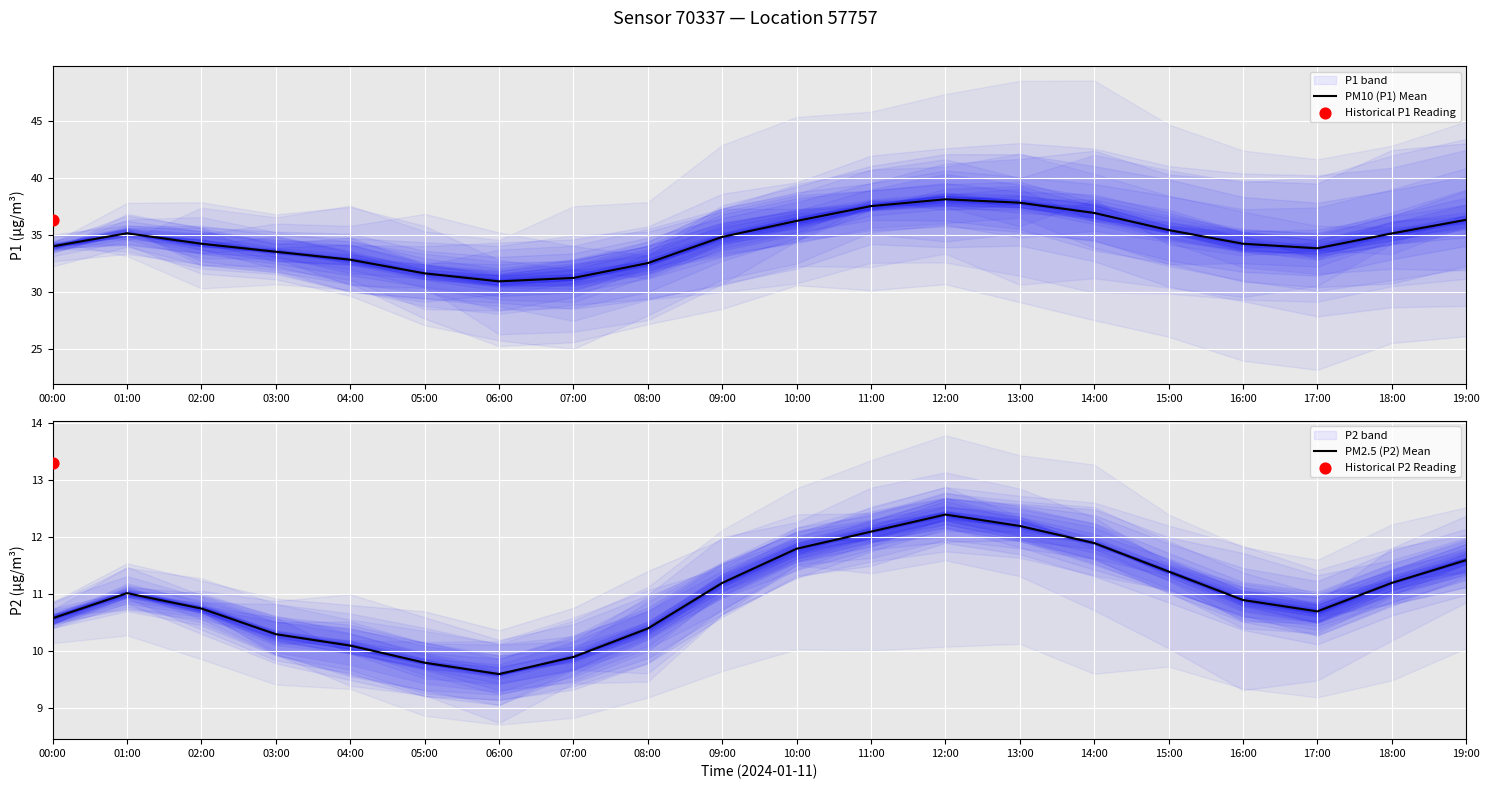

Is the value of PM10 (P1) Mean at 16:00 greater than the value of PM2.5 (P2) Mean at 04:00?

Yes